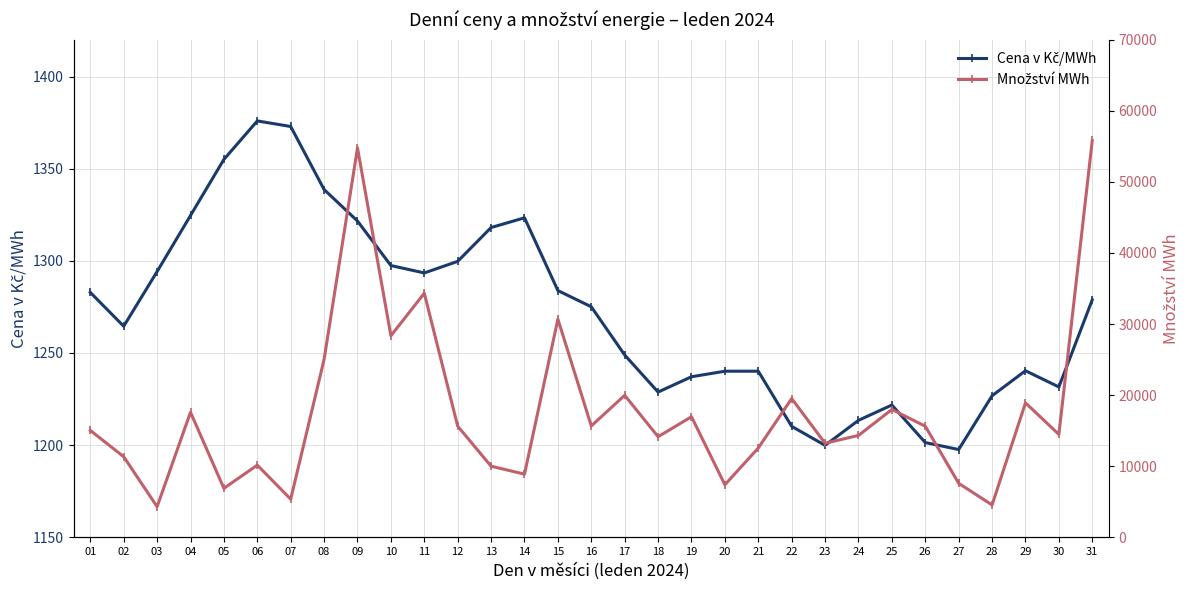

True or false: Množství MWh and Cena v Kč/MWh cross at least once.

False